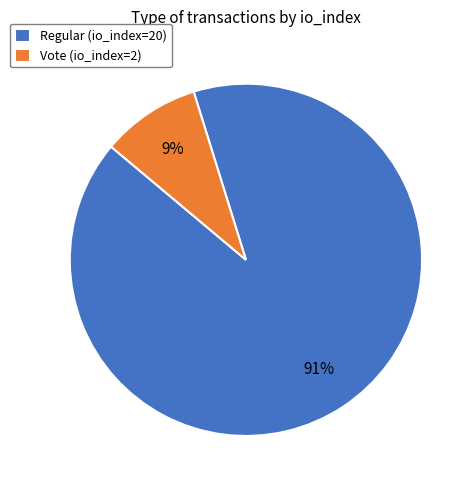

Which slice is the smallest?

Vote (io_index=2)